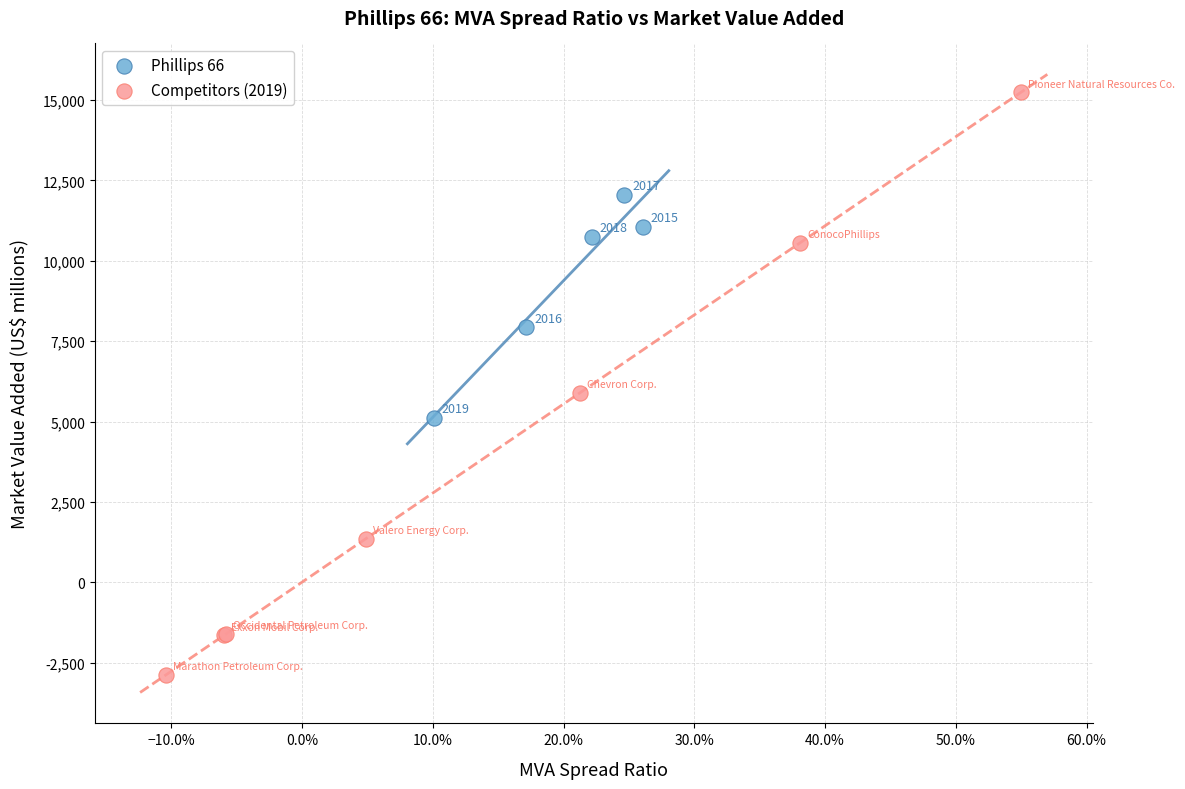

Which series has the widest spread of Y values?

Competitors (2019)